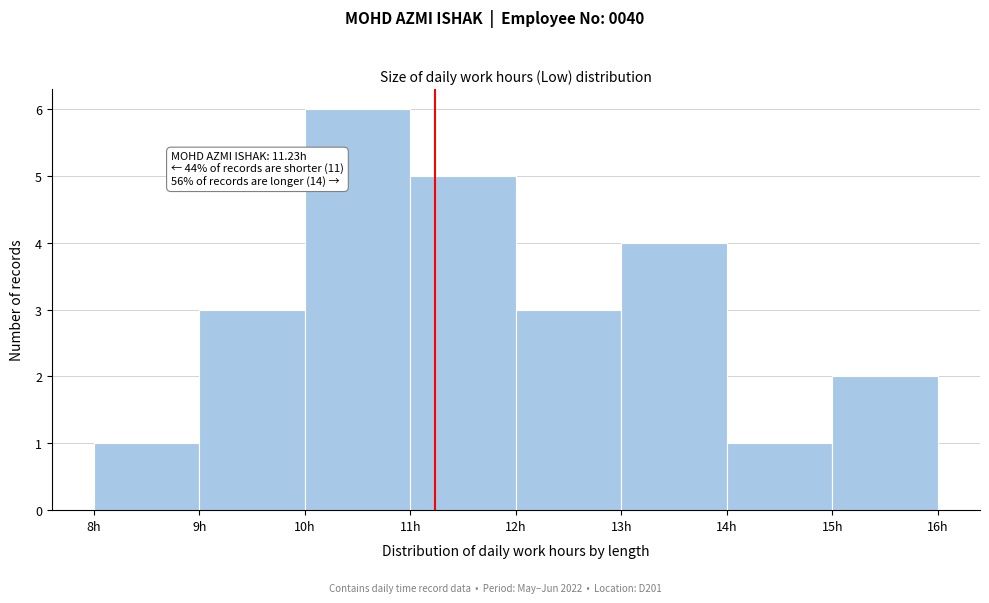

Which range on the x-axis has the tallest bar?

10 to 11